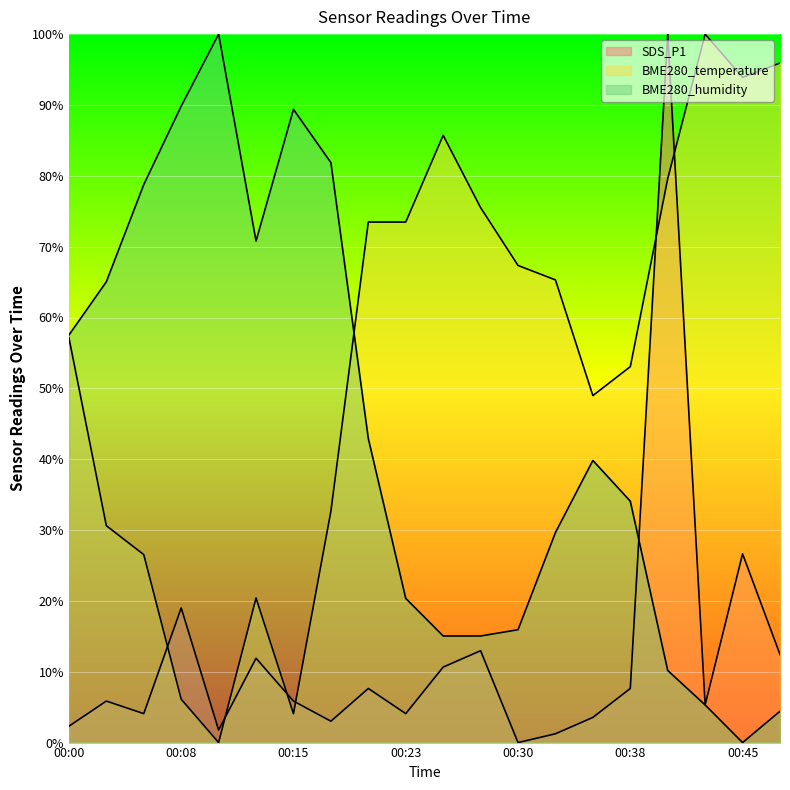

True or false: BME280_humidity has more than 0 points higher than both neighbors.

True